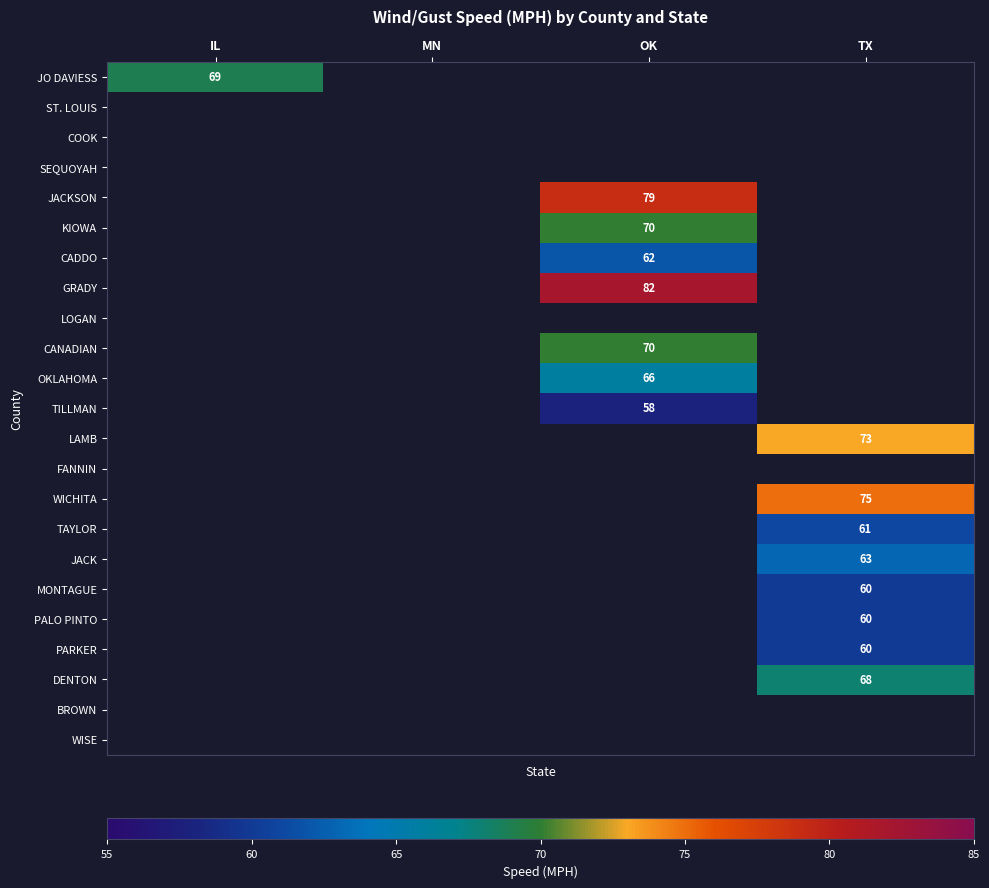

The value of PARKER at TX is 37.8. True or false?

False